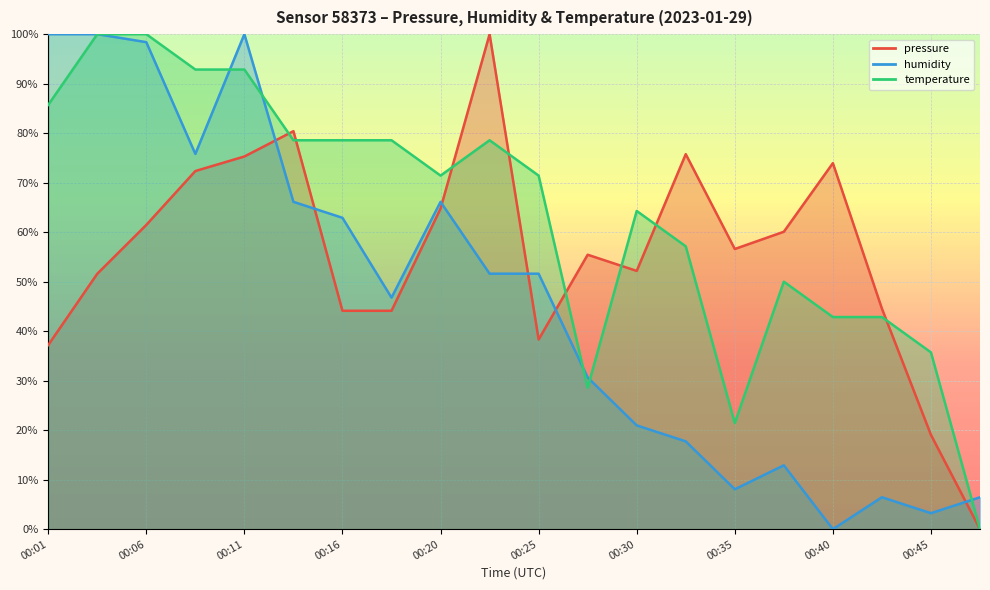

Rank the series by their maximum value, from lowest to highest.

pressure, humidity, temperature